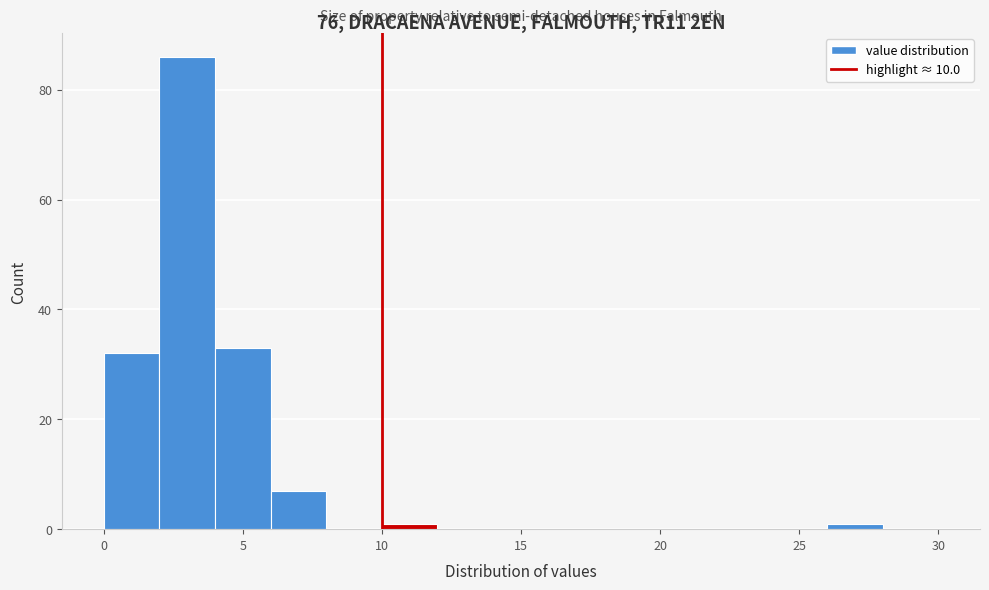

Reading left to right, list every bar in this chart as the range it spans on the x-axis followed by its height. The values are not printed on the chart, so give them approximately, as read against the axis.

0 to 2: 32
2 to 4: 86
4 to 6: 34
6 to 8: 8
8 to 10: 0
10 to 12: under 2
12 to 14: 0
14 to 16: 0
16 to 18: 0
18 to 20: 0
20 to 22: 0
22 to 24: 0
24 to 26: 0
26 to 28: under 2
28 to 30: 0